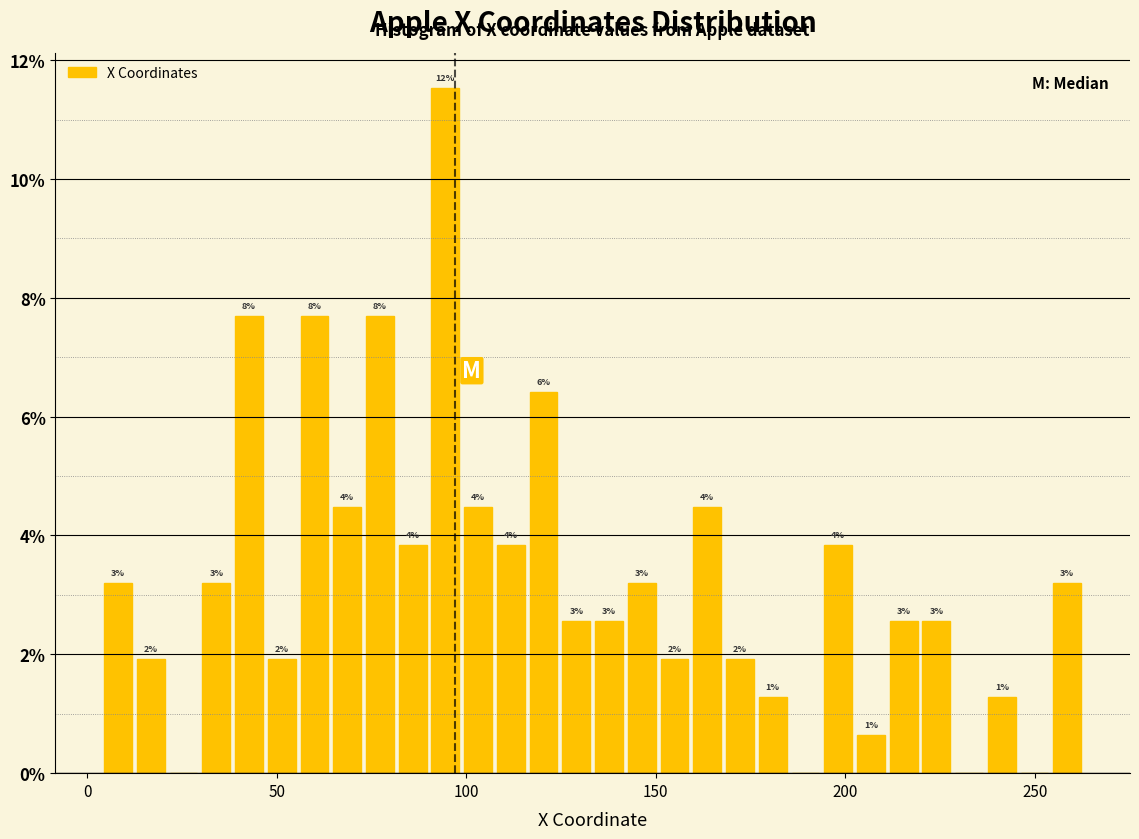

Around what value on the x-axis is the tallest bar? Give the approximate position of its centre, as read against the axis.

95